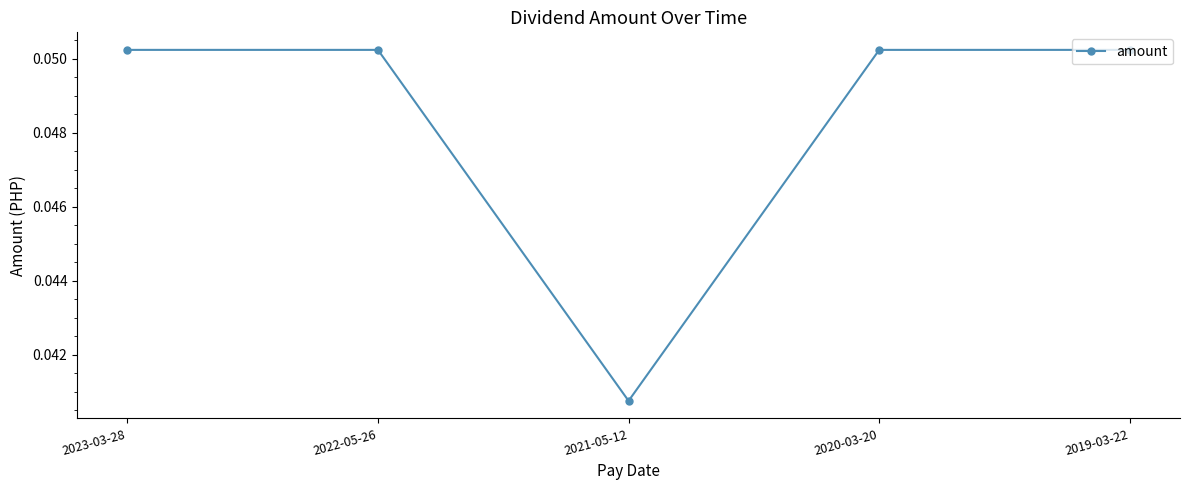

Where is the first local minimum?

2021-05-12